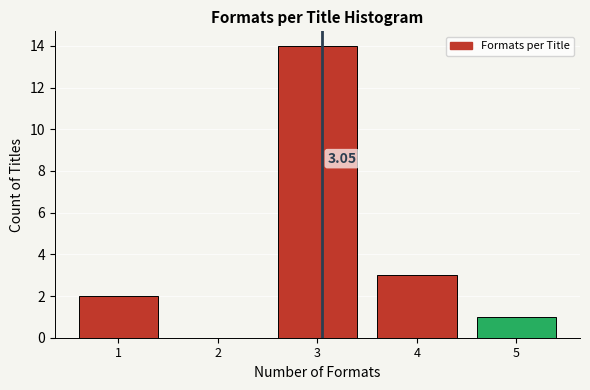

What is the sum of all values?

20